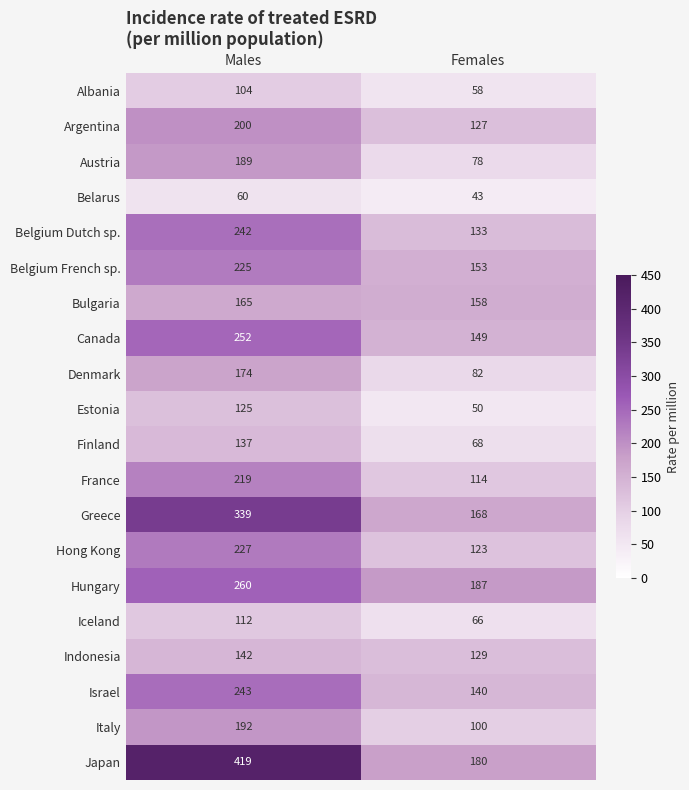

The Hungary series shows 89 at Males. True or false?

False